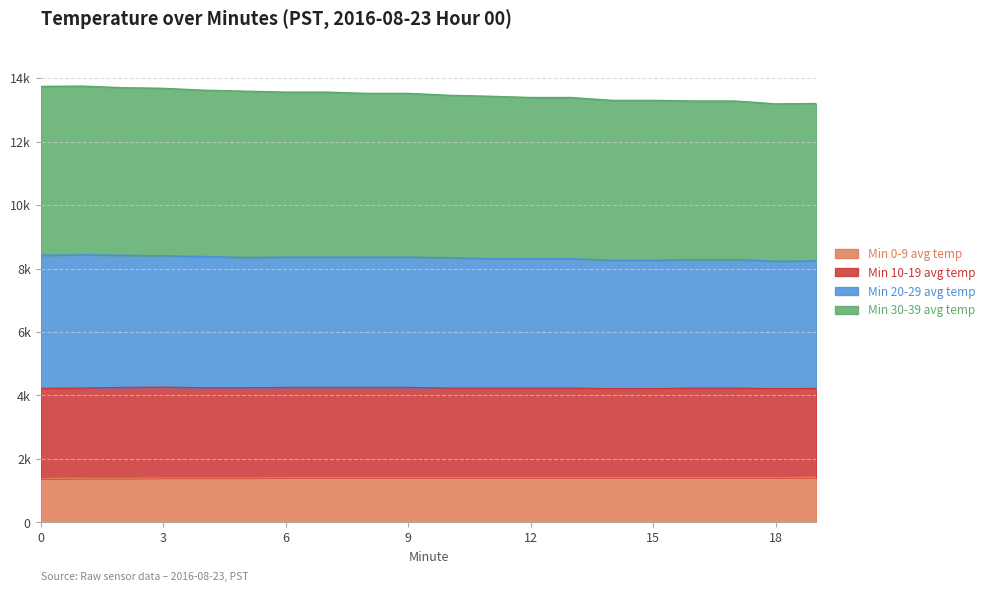

Is it true that Min 30-39 avg temp equals 17849 at 15?

False